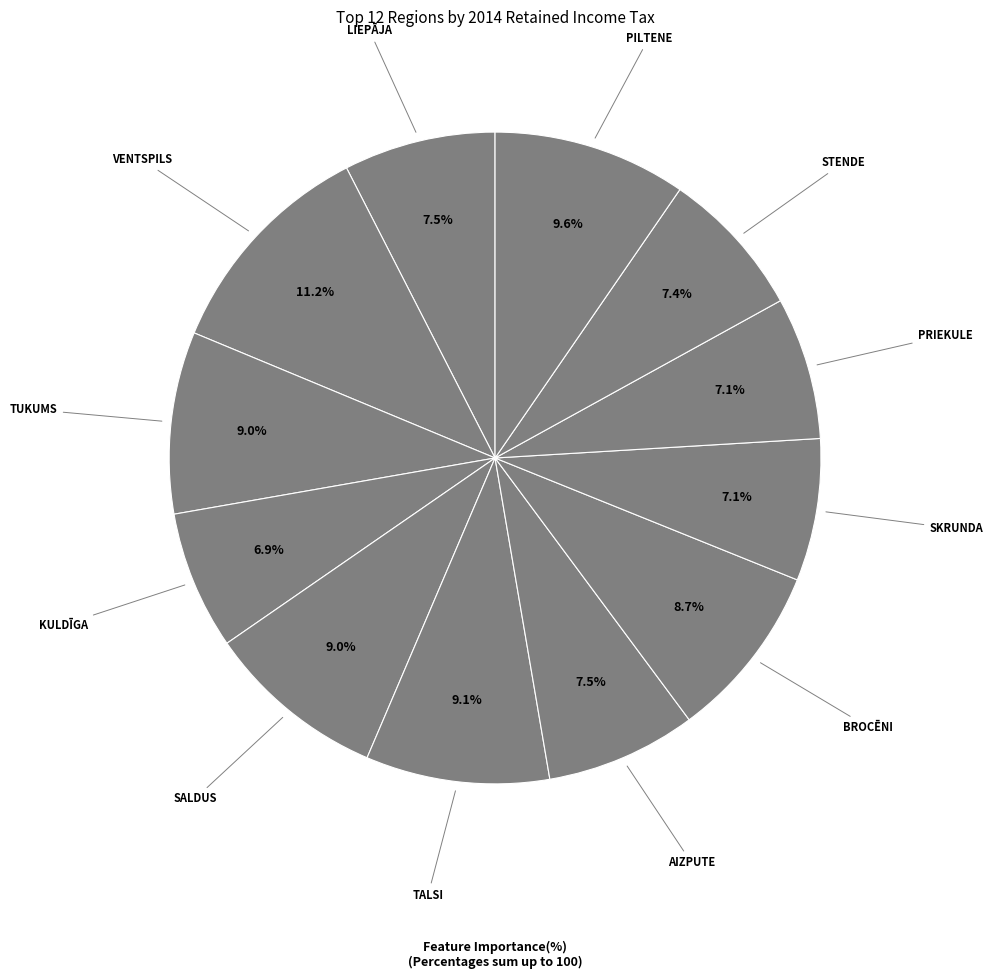

Count the number of slices in the pie.

12